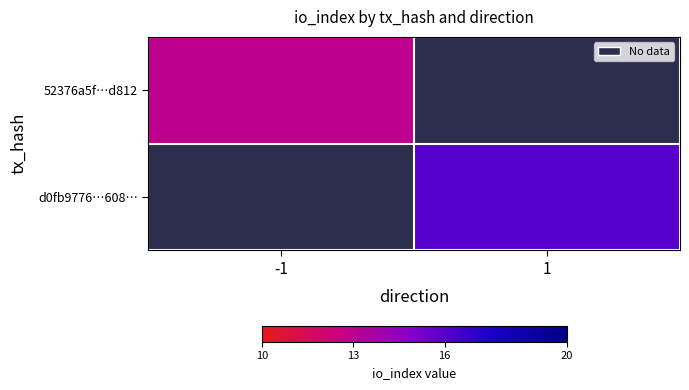

How many data points does each series have?

2